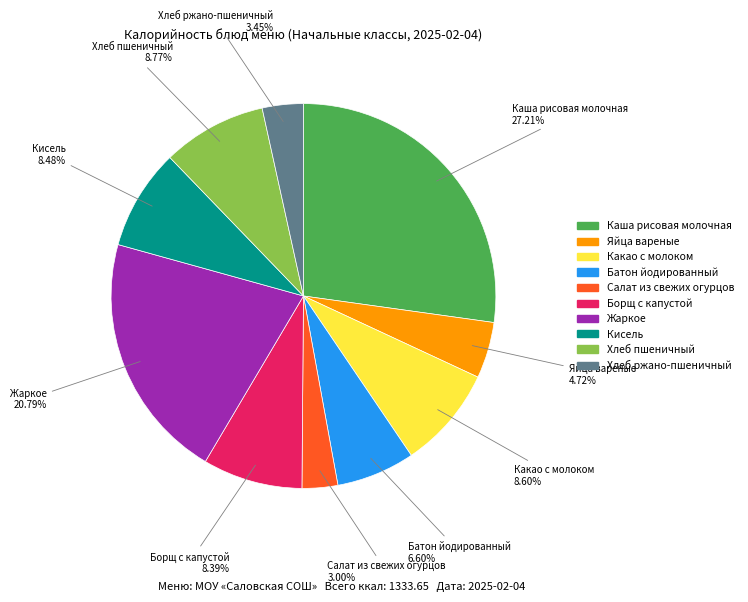

Which slice is the largest?

Каша рисовая молочная